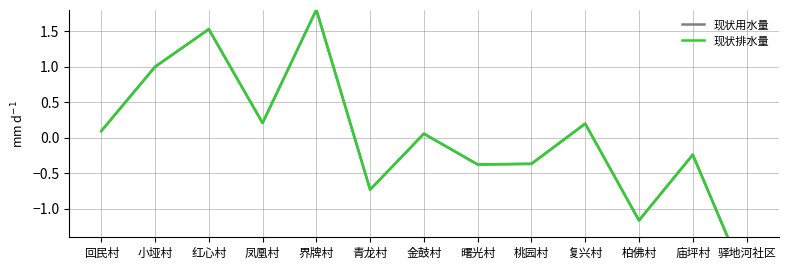

What is the label of the 1st point from the right?

驿地河社区